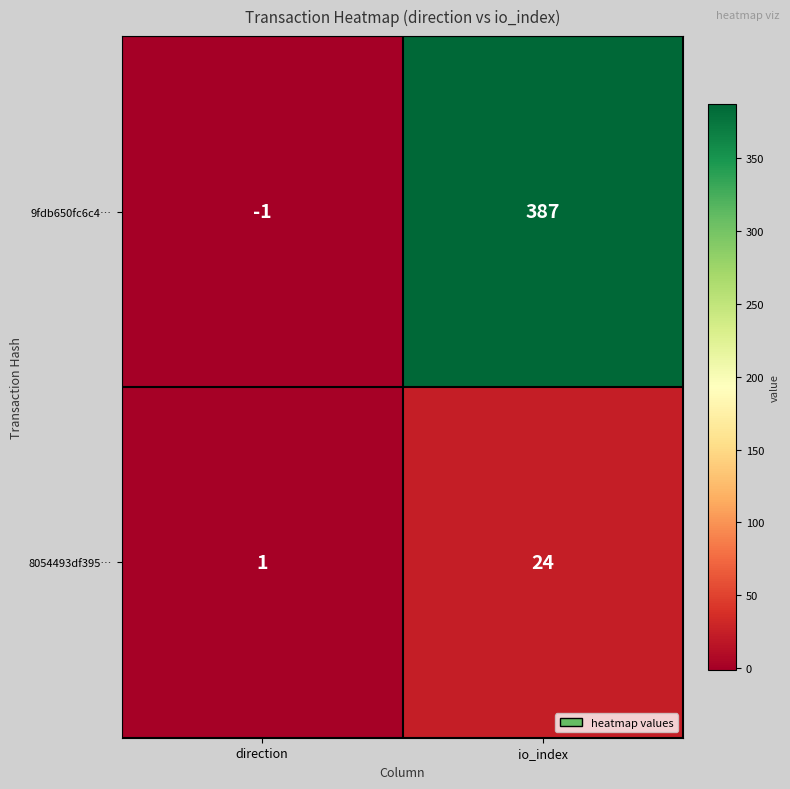

The 8054493df395… series shows 0 at direction. True or false?

False